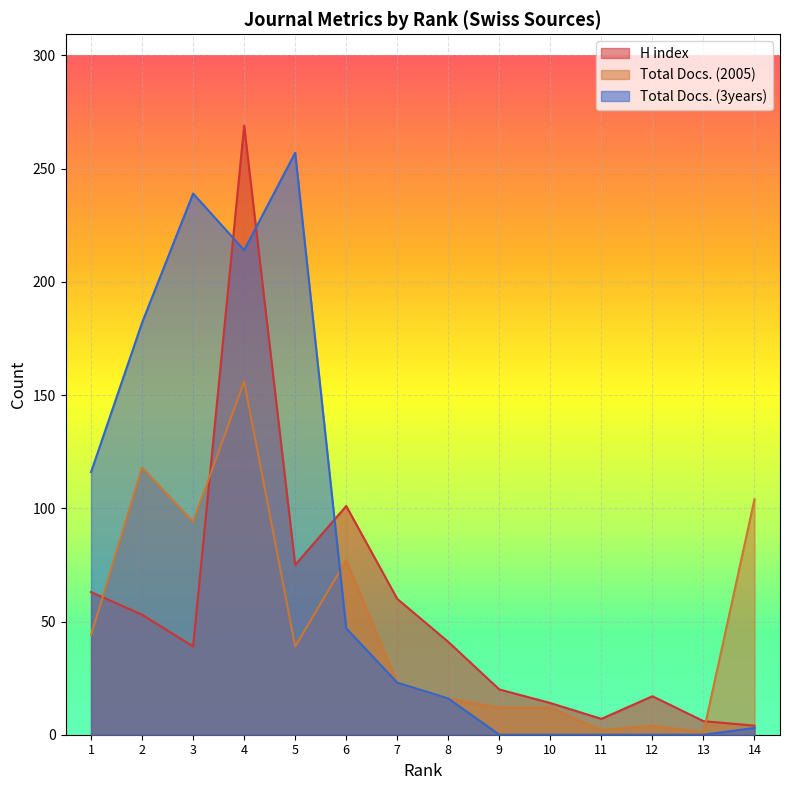

The Total Docs. (3years) series shows 73 at 2. True or false?

False